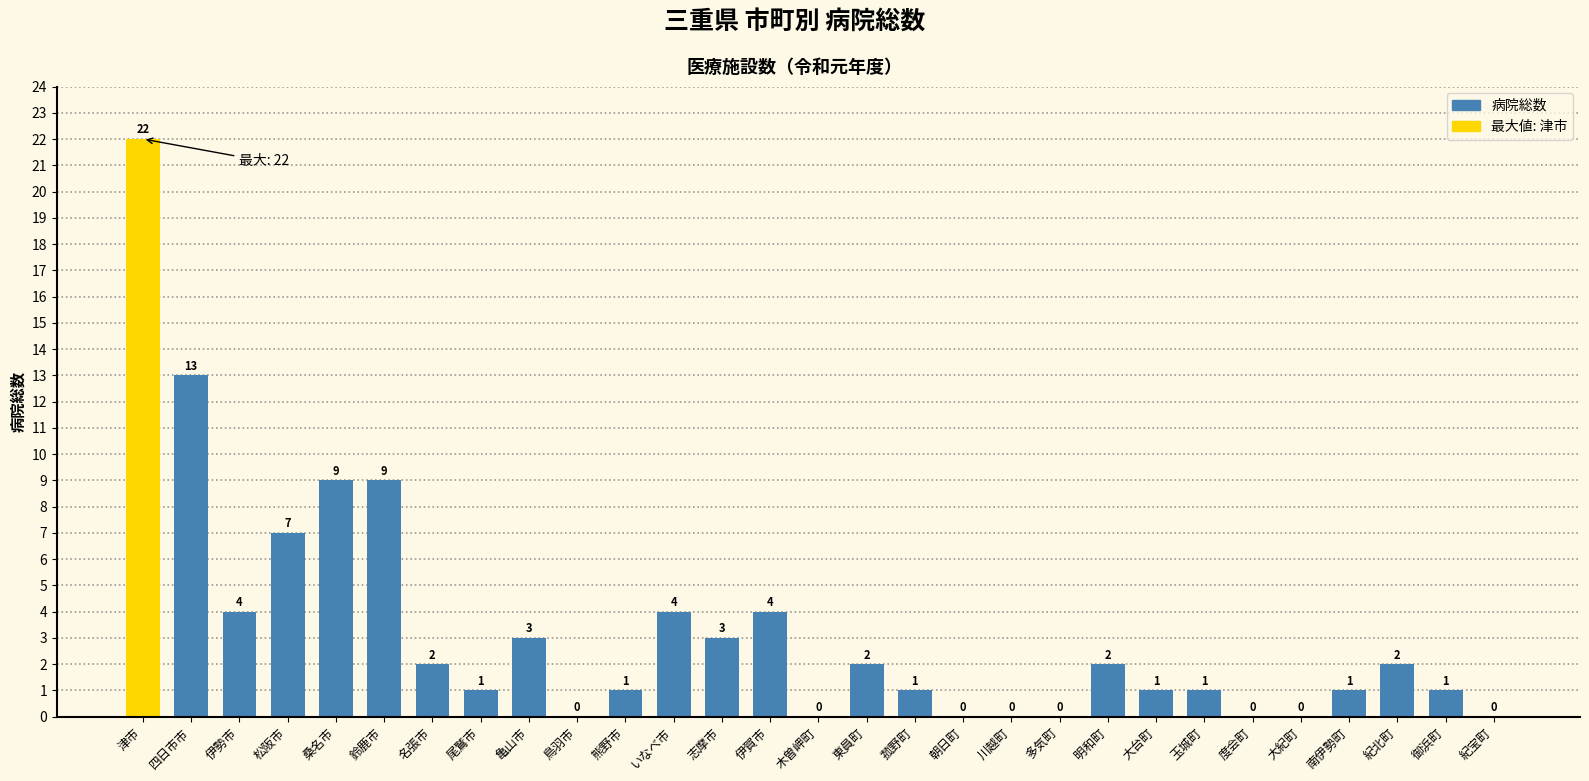

Reading left to right, transcribe all the data shown in this chart.

津市=22	四日市市=13	伊勢市=4	松阪市=7	桑名市=9	鈴鹿市=9	名張市=2	尾鷲市=1	亀山市=3	鳥羽市=0	熊野市=1	いなべ市=4	志摩市=3	伊賀市=4	木曽岬町=0	東員町=2	菰野町=1	朝日町=0	川越町=0	多気町=0	明和町=2	大台町=1	玉城町=1	度会町=0	大紀町=0	南伊勢町=1	紀北町=2	御浜町=1	紀宝町=0